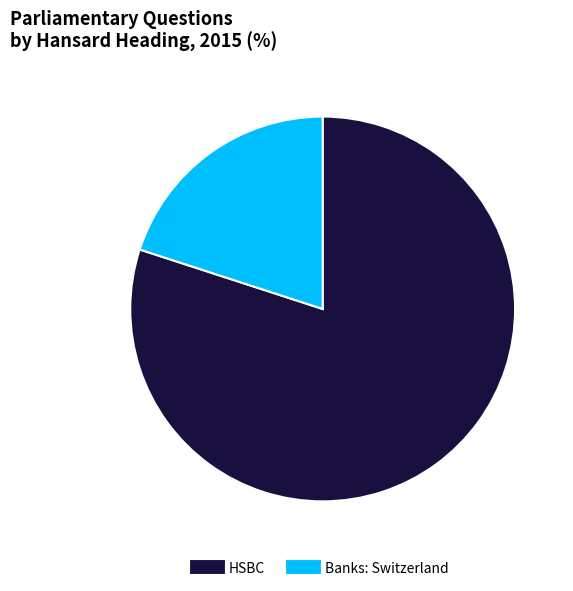

Is there any slice that represents more than half of the pie?

Yes